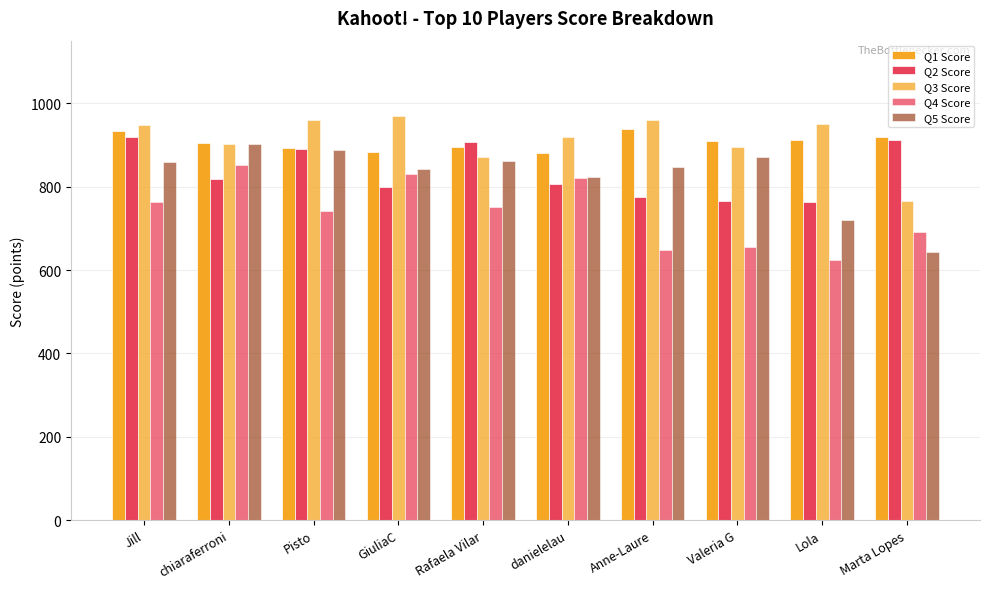

Between Jill and Rafaela Vilar, which series saw the biggest shift?

Q3 Score